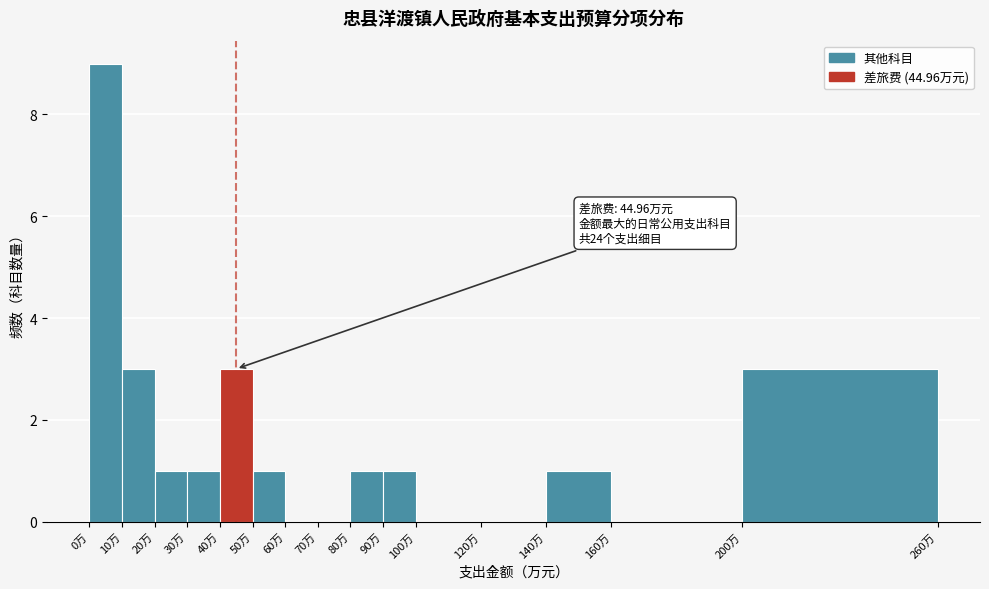

Which range on the x-axis has the tallest bar?

0 to 10